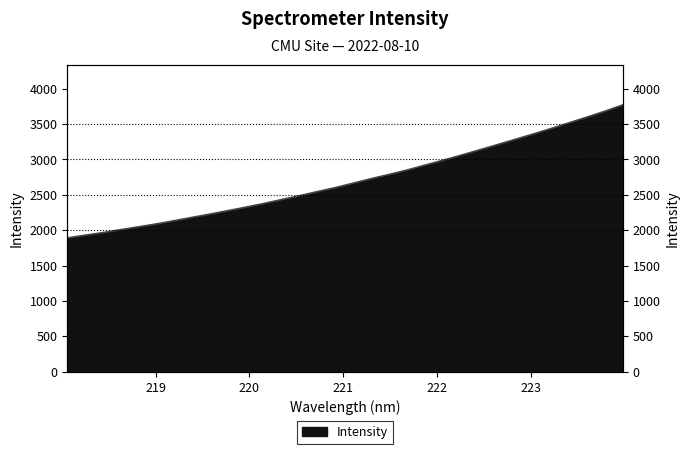

Which has a higher value, 218.442 or 221.8812?

221.8812